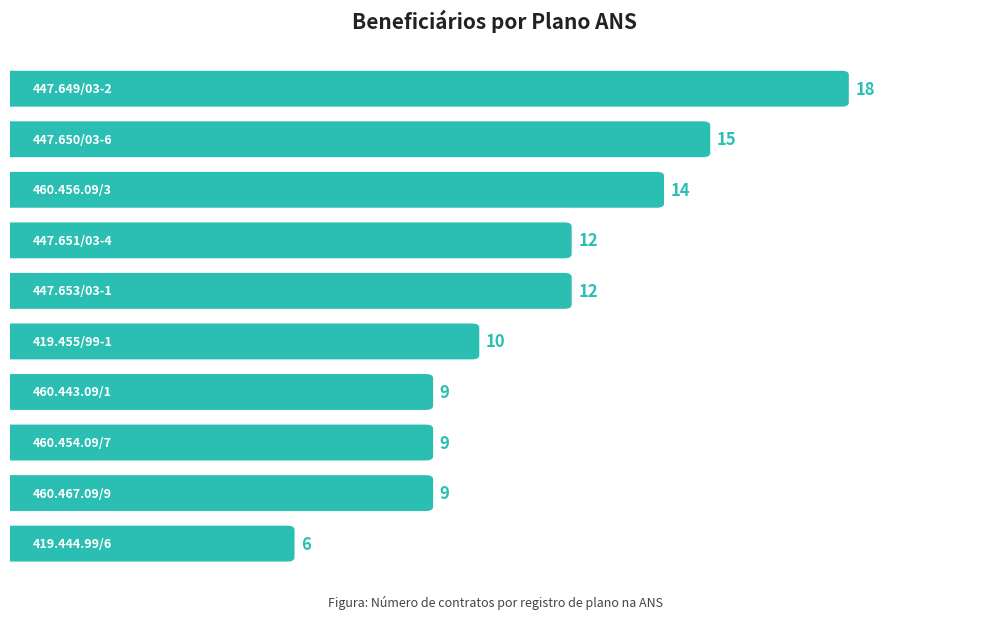

What is the ratio of the value at 419.455/99-1 to the value at 447.653/03-1?

0.8